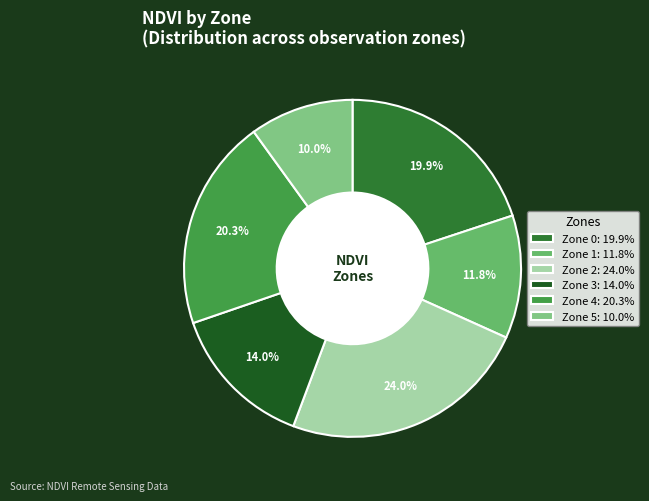

What is the ratio of the value at Zone 2 to the value at Zone 0?

1.2